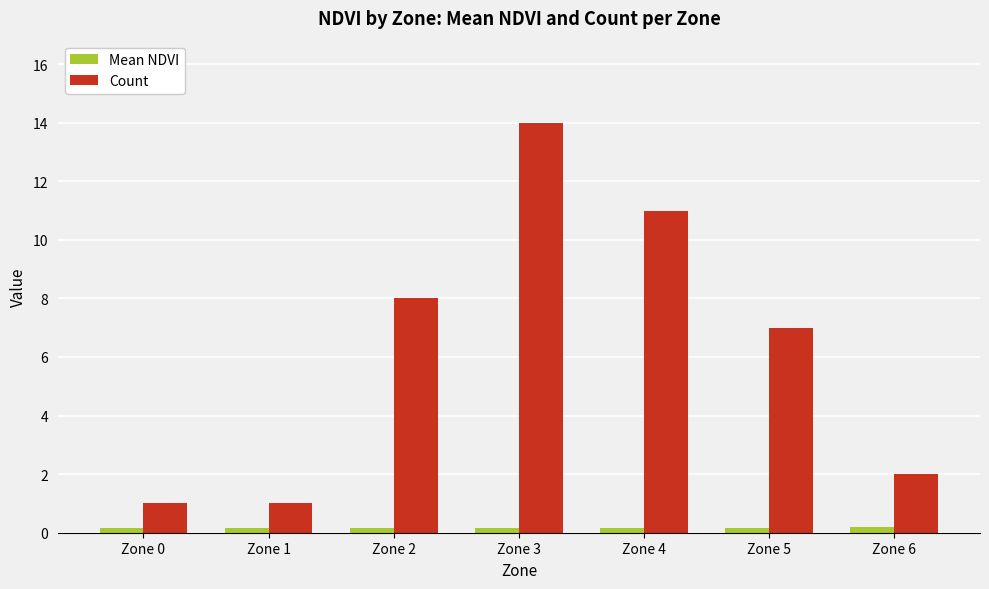

What is the lowest value of the Count series?

1.0